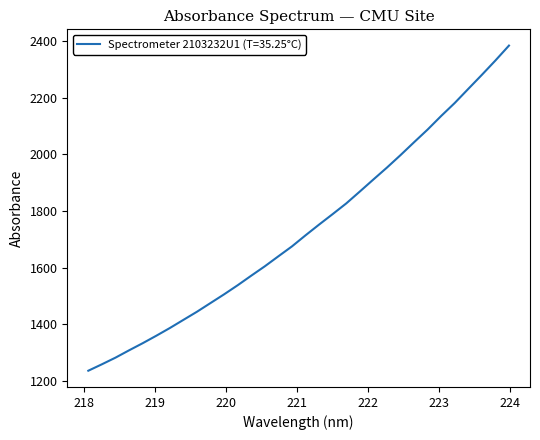

Is this an area chart (filled region under the line)?

No